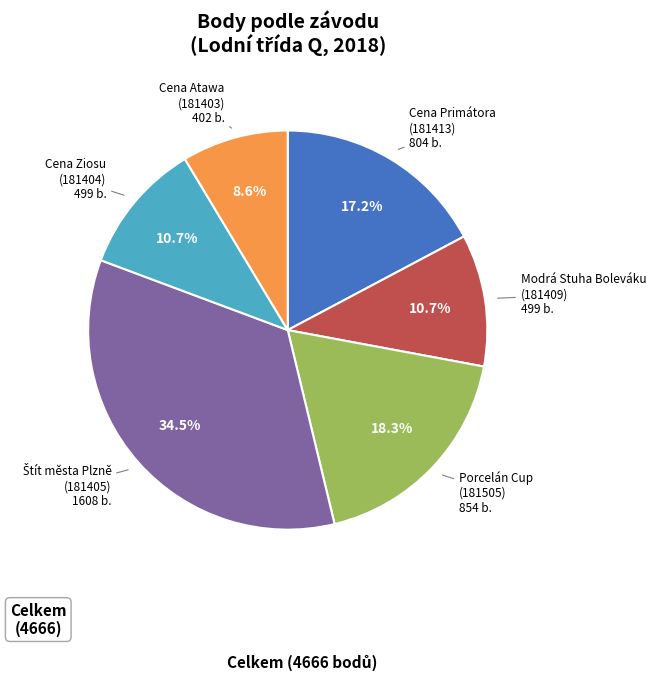

Is there a majority slice in this chart?

No